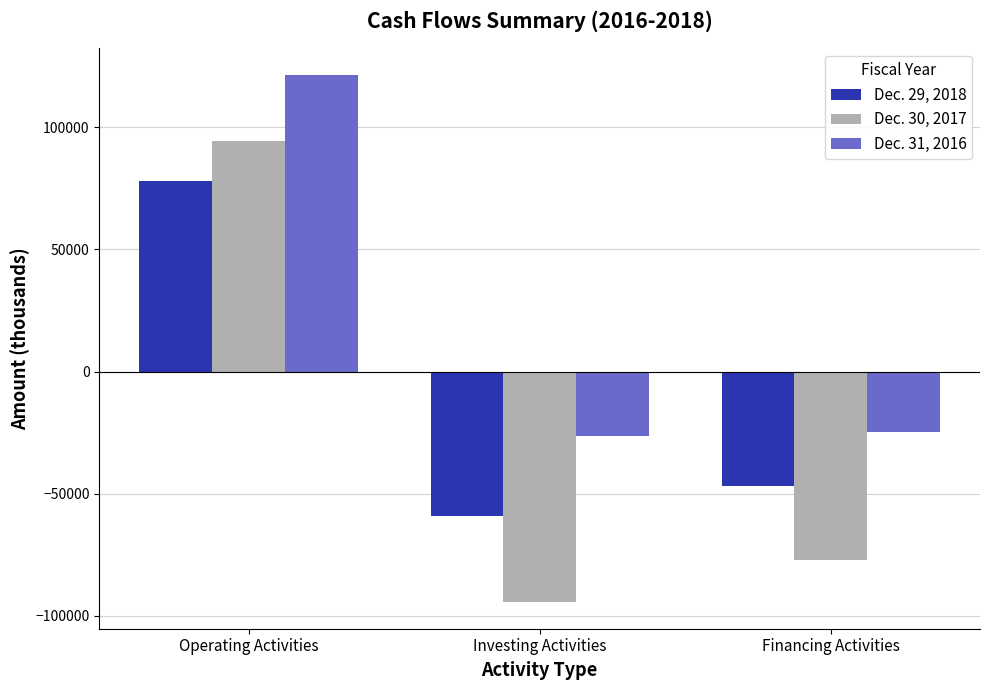

What is the sum of all Dec. 30, 2017 values?

-77467